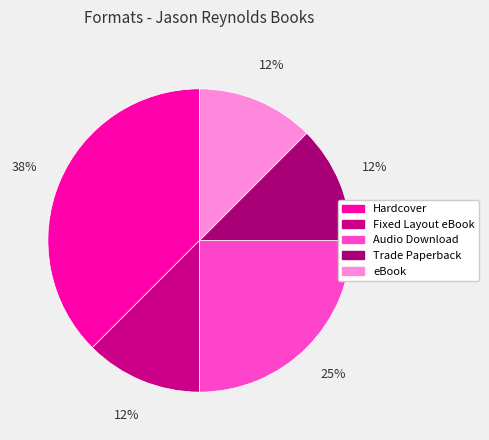

Rank the categories by value from lowest to highest.

Fixed Layout eBook, Trade Paperback, eBook, Audio Download, Hardcover